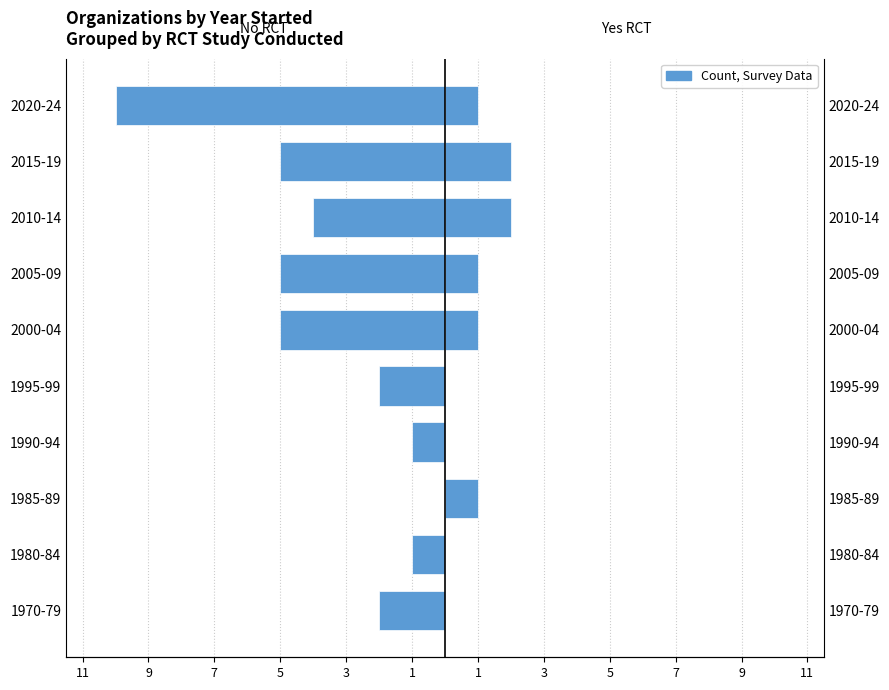

What is the sum of the Yes RCT values at 1970-79 and 2020-24?

1